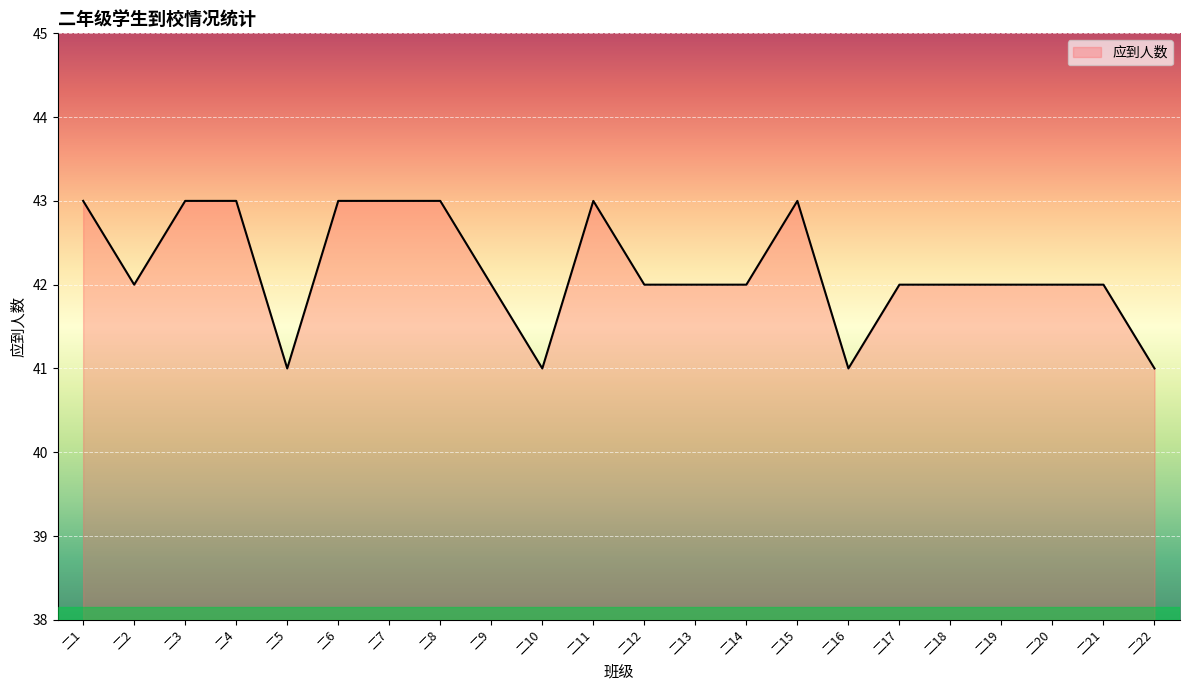

What is the greatest value displayed?

43